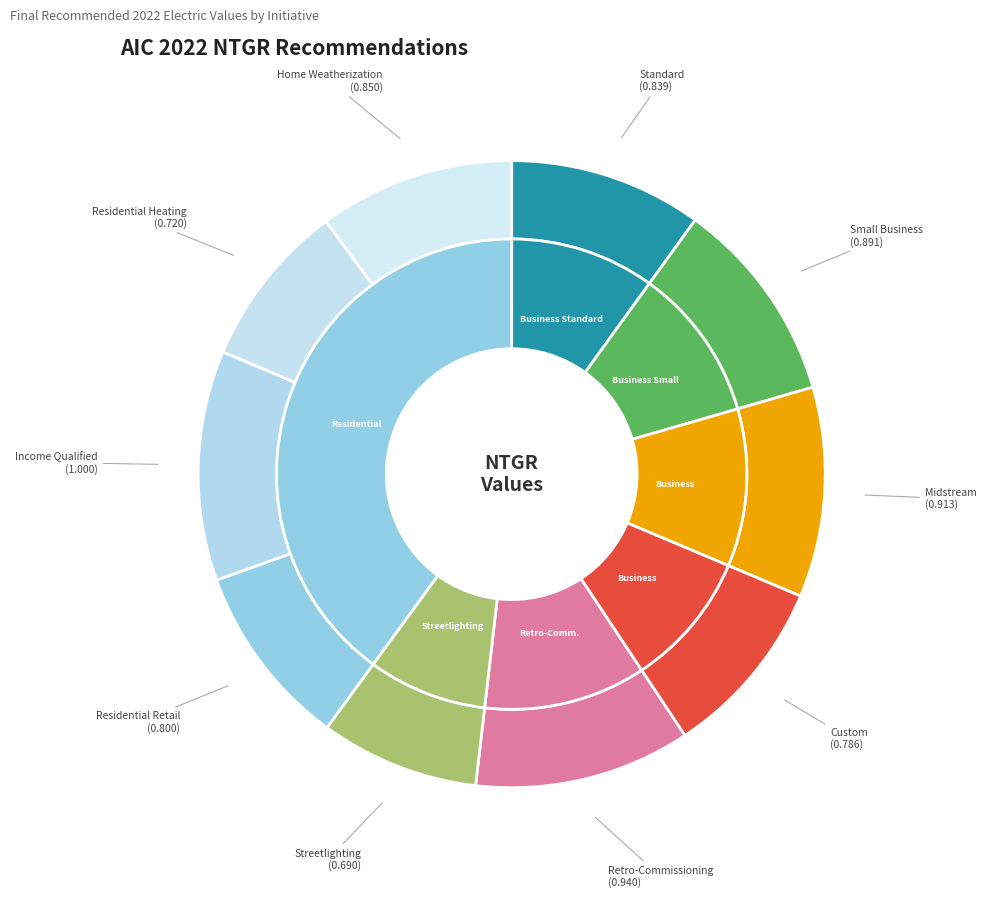

What is the largest slice in the pie chart?

Income Qualified